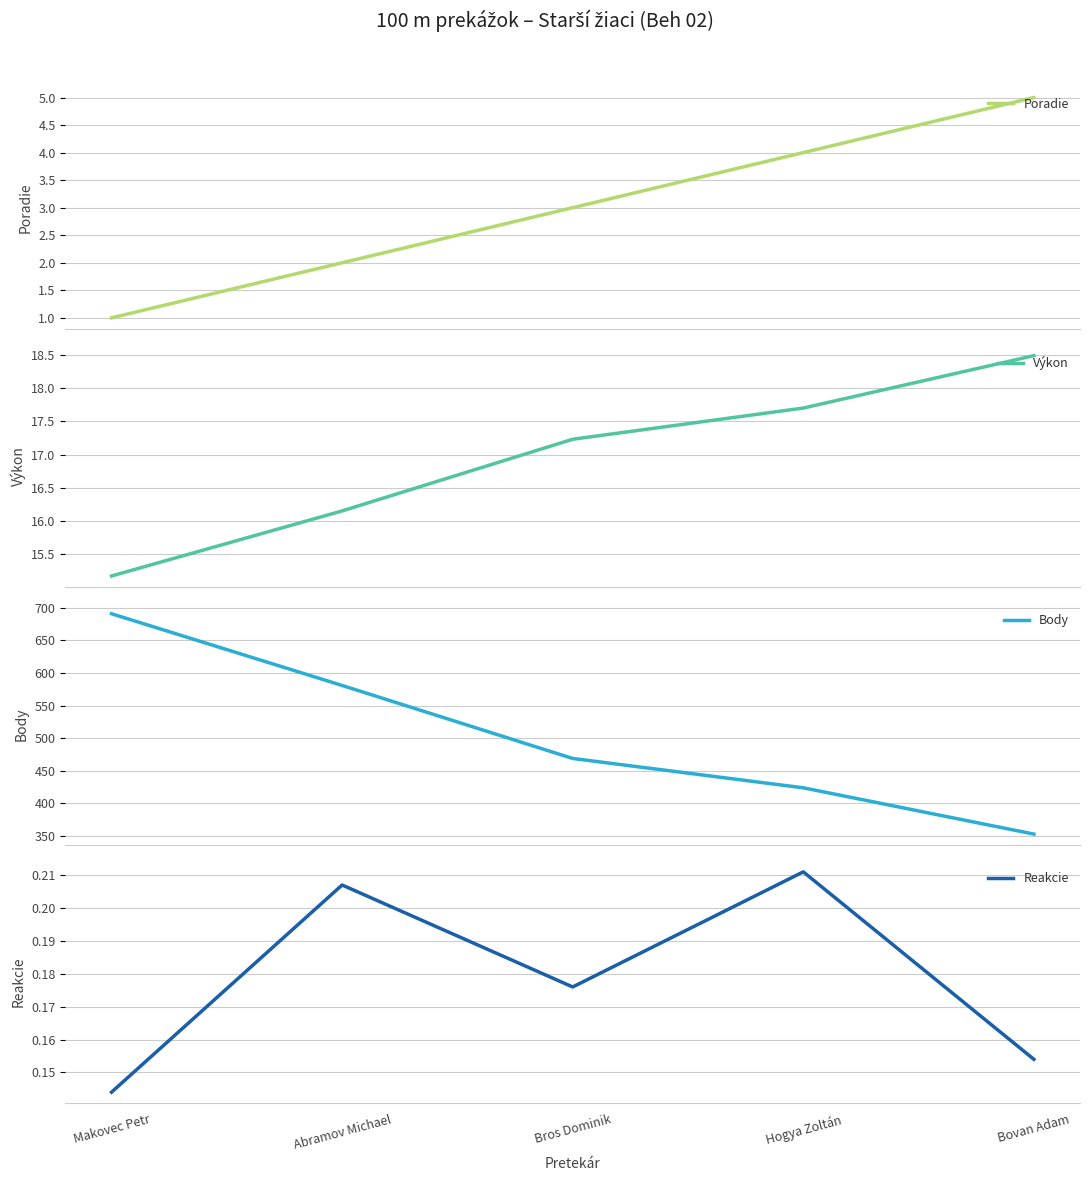

Which series has the widest spread of values?

Body